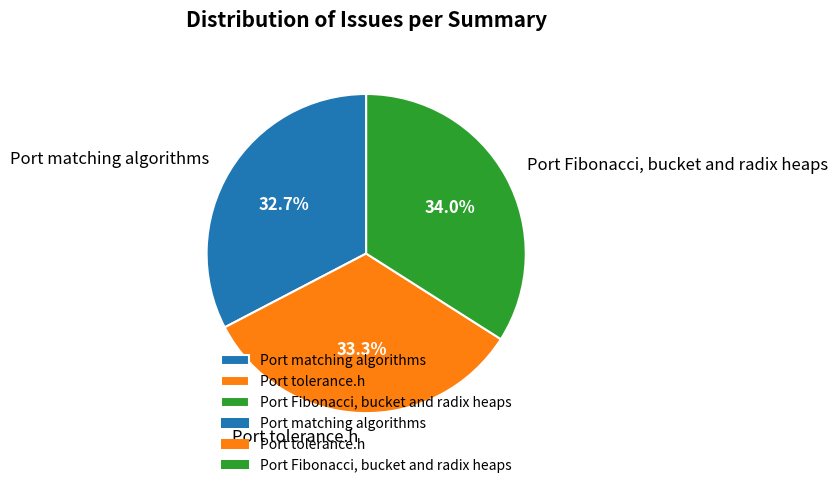

How much of the chart is everything except Port matching algorithms?

67.3%